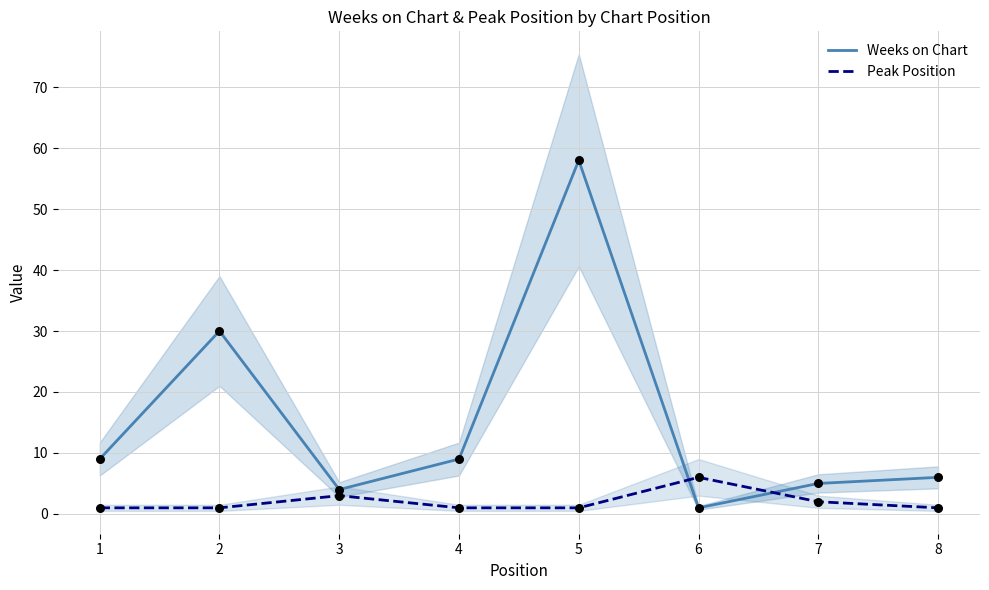

Is the value of Weeks on Chart at 5 greater than the value of Peak Position at 4?

Yes